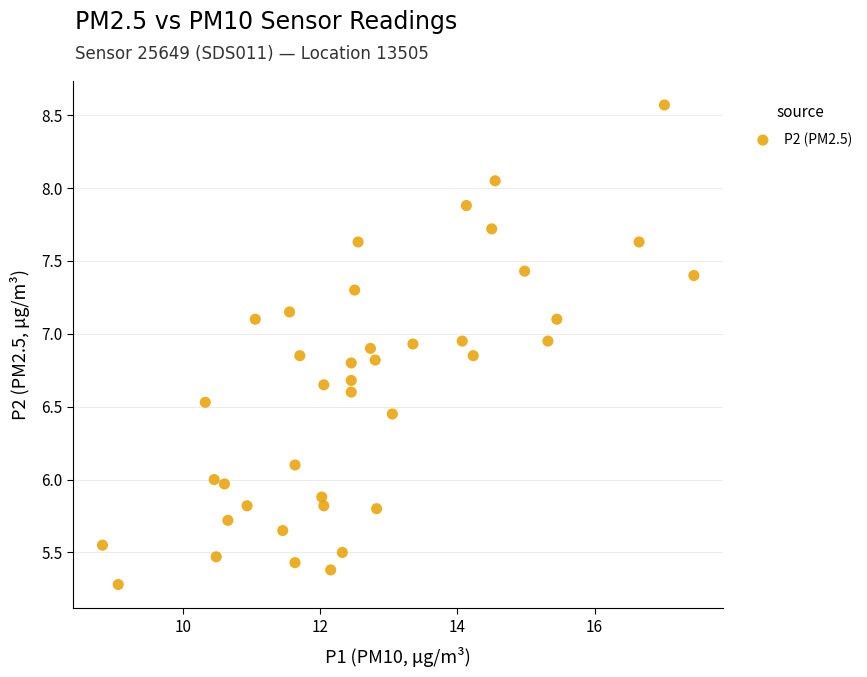

What is the range of Y values (max minus min)?

3.3